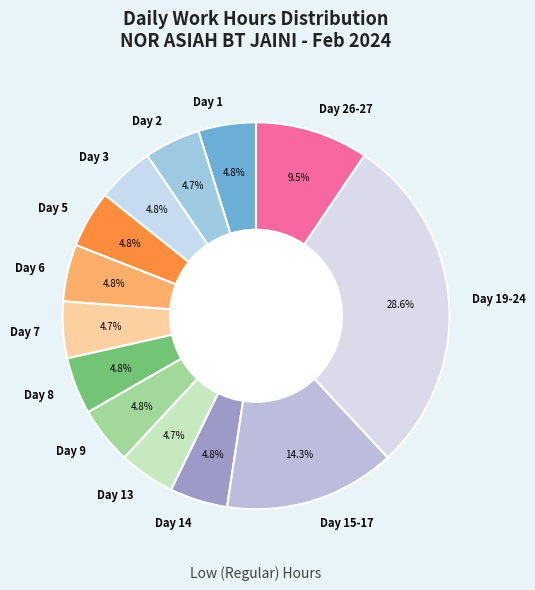

Which category has the biggest portion of the pie?

Day 19-24